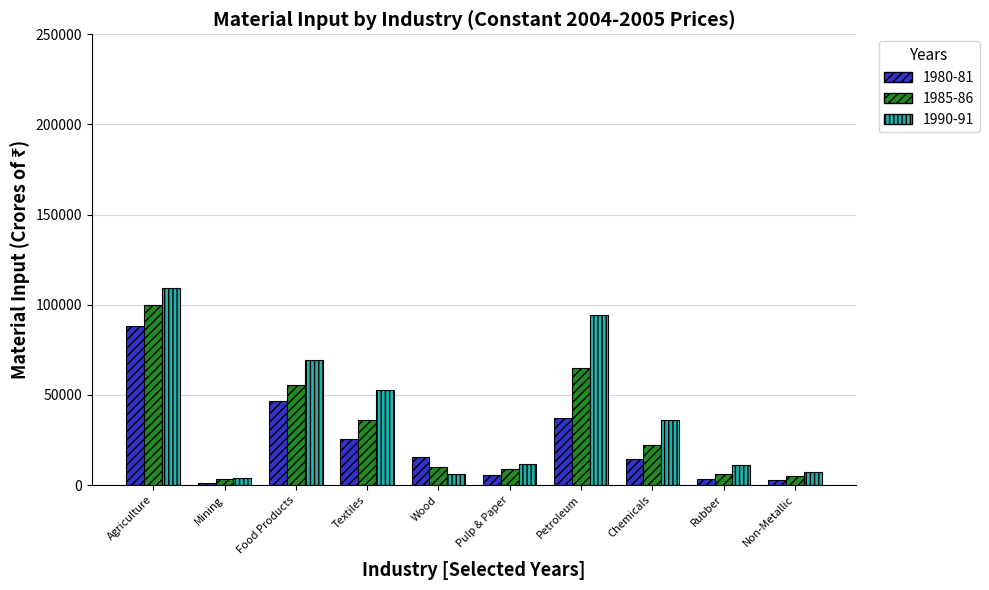

Which series has the largest total across all categories?

1990-91